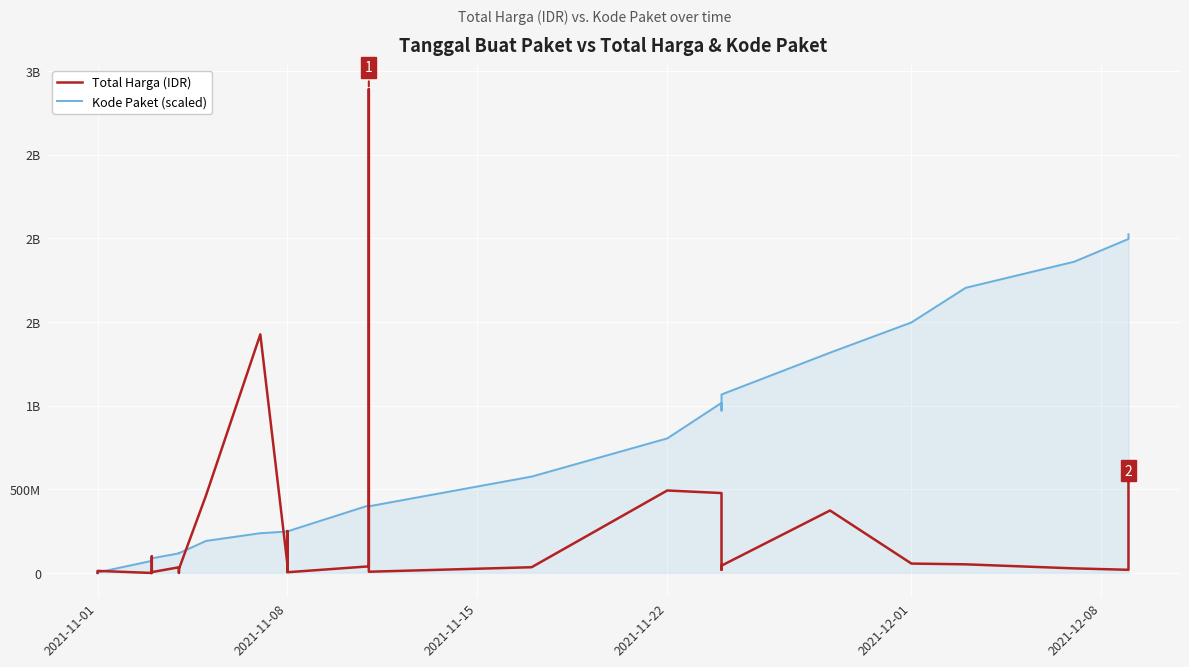

Which series has the largest range (max minus min)?

Total Harga (IDR)